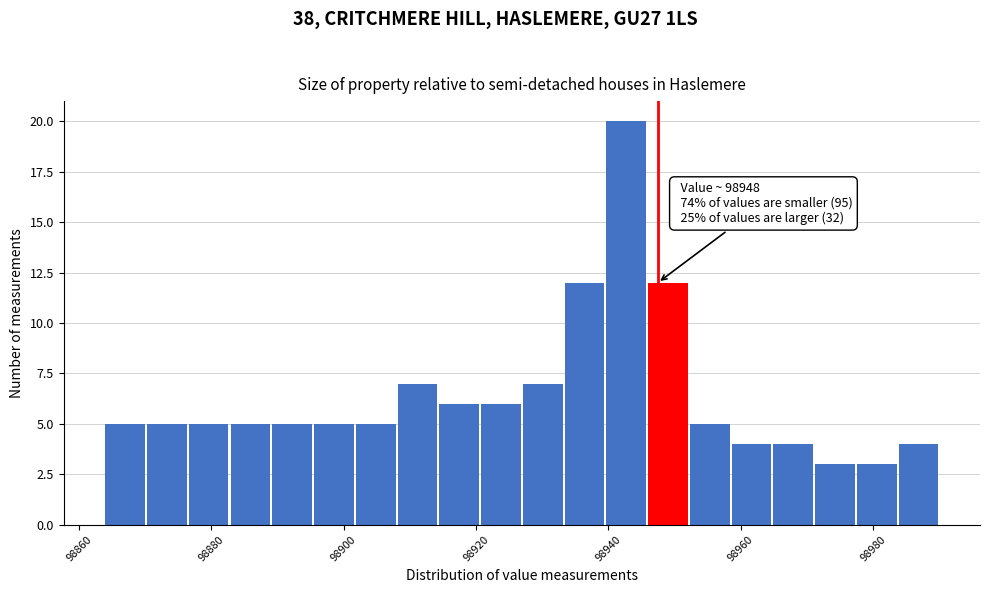

Read against the x-axis, roughly where is the centre of the tallest bar?

98942